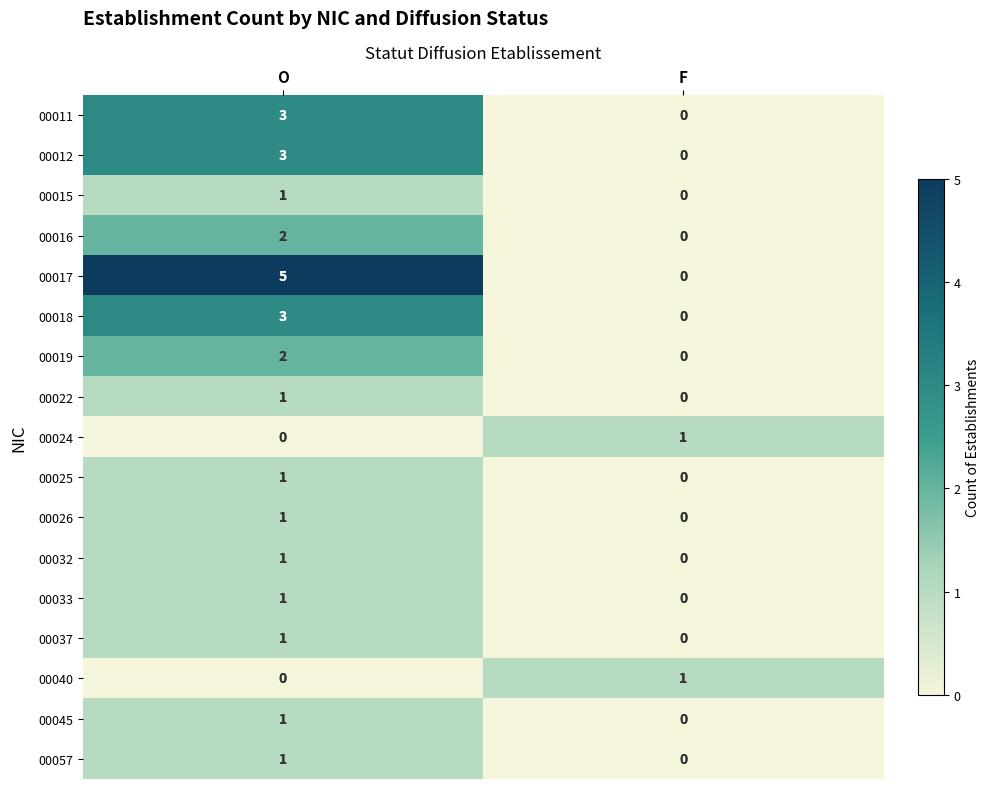

The value of 00019 at O is 2. True or false?

True